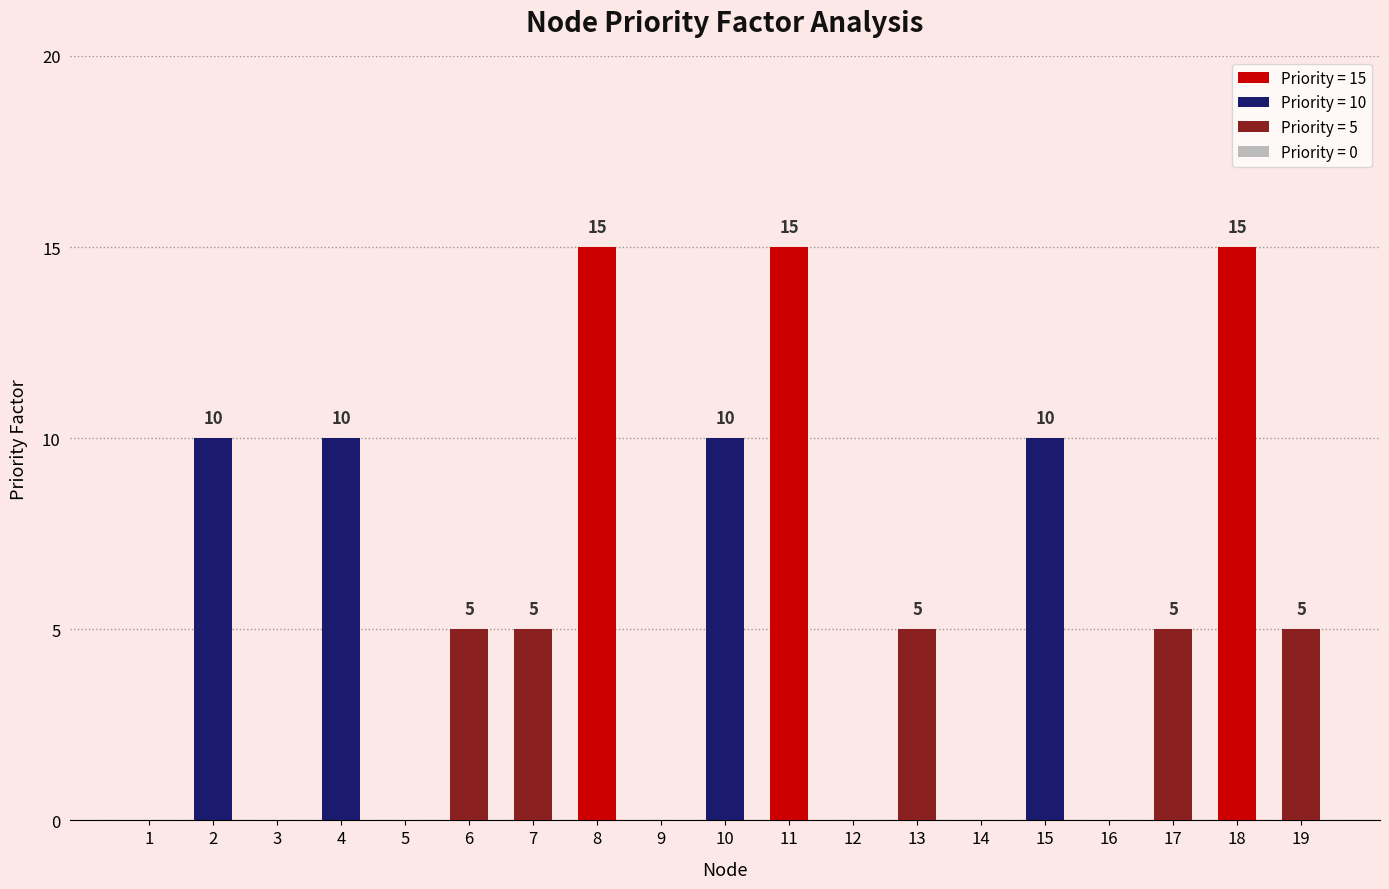

The chart shows a value of -6 at 5. True or false?

False